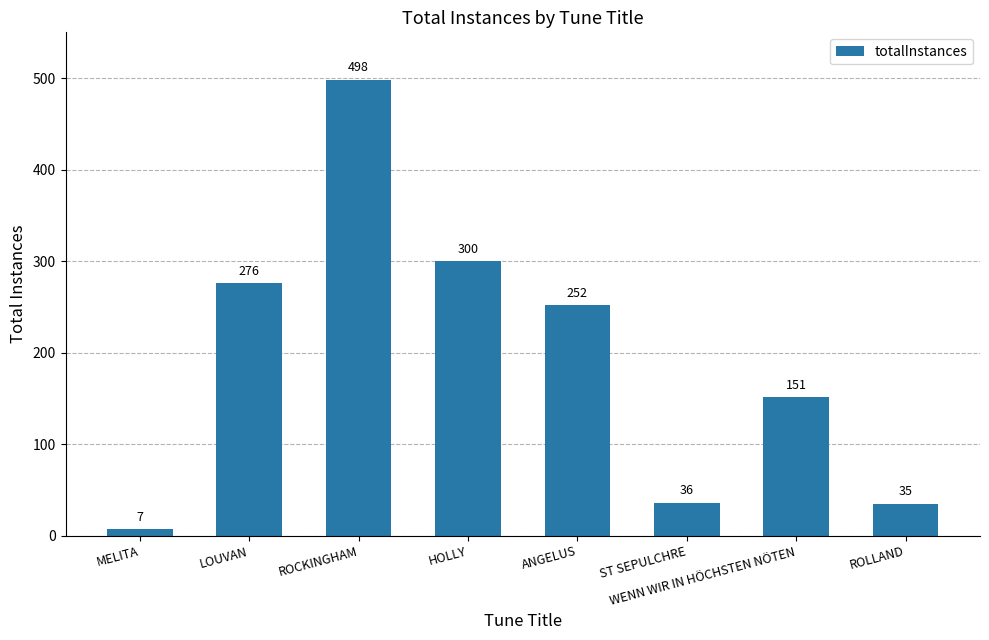

What position from the left is HOLLY?

4